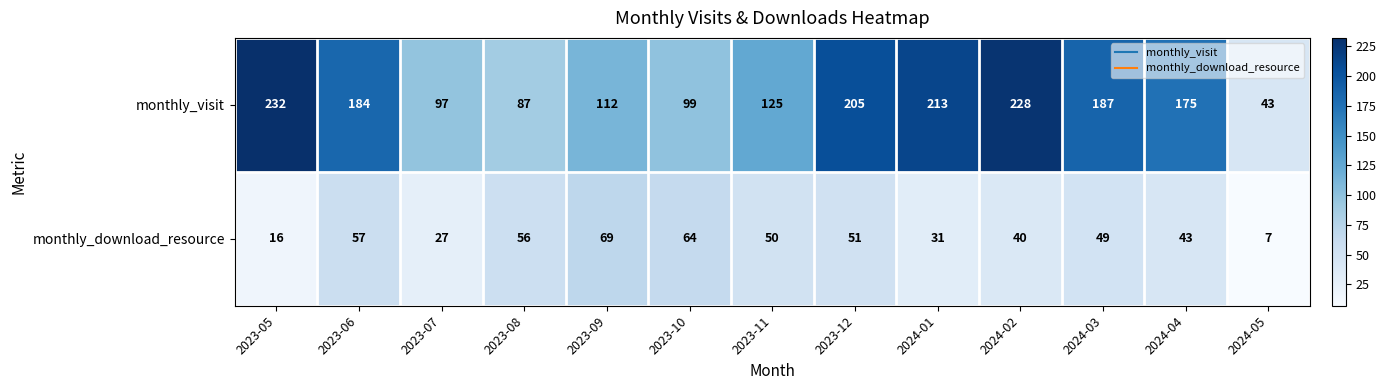

Reading right to left, list all the values displayed in this chart.

monthly_visit: 2024-05=43	2024-04=175	2024-03=187	2024-02=228	2024-01=213	2023-12=205	2023-11=125	2023-10=99	2023-09=112	2023-08=87	2023-07=97	2023-06=184	2023-05=232
monthly_download_resource: 2024-05=7	2024-04=43	2024-03=49	2024-02=40	2024-01=31	2023-12=51	2023-11=50	2023-10=64	2023-09=69	2023-08=56	2023-07=27	2023-06=57	2023-05=16